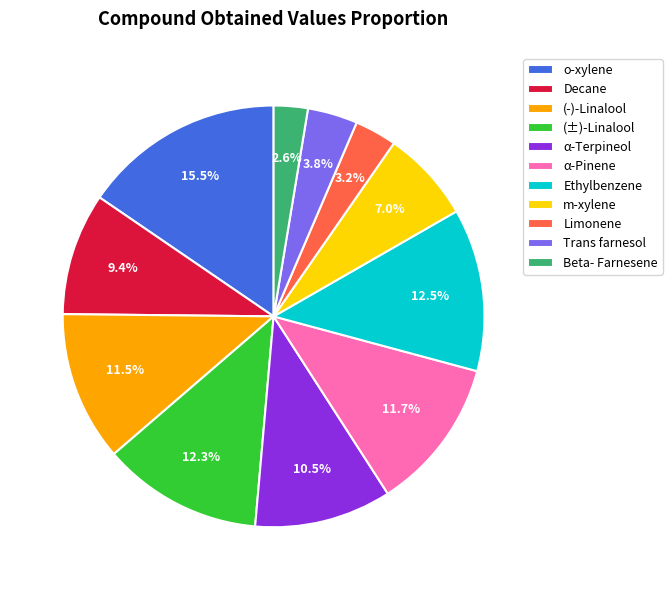

Combined, do Trans farnesol and Decane account for over 50%?

No